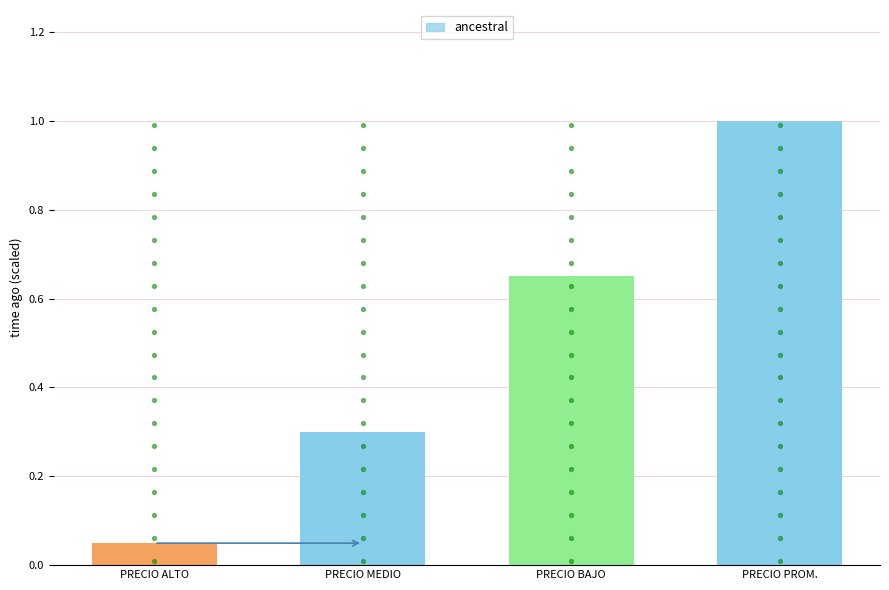

Approximately how many times larger is the value at PRECIO ALTO compared to PRECIO PROM.?

0.1